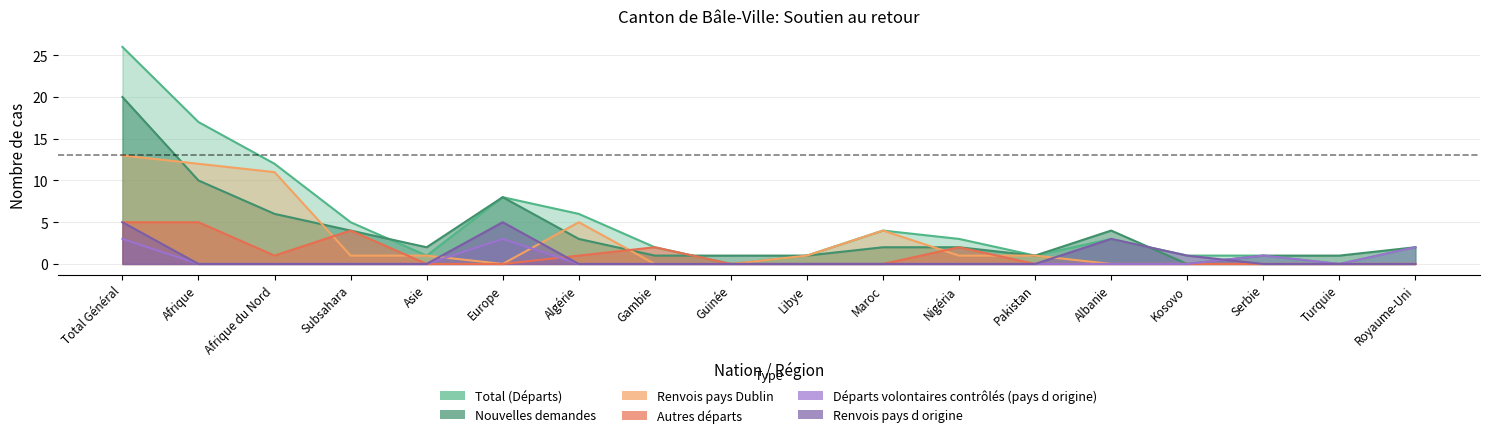

How many positive values does the Renvois pays Dublin series have?

10